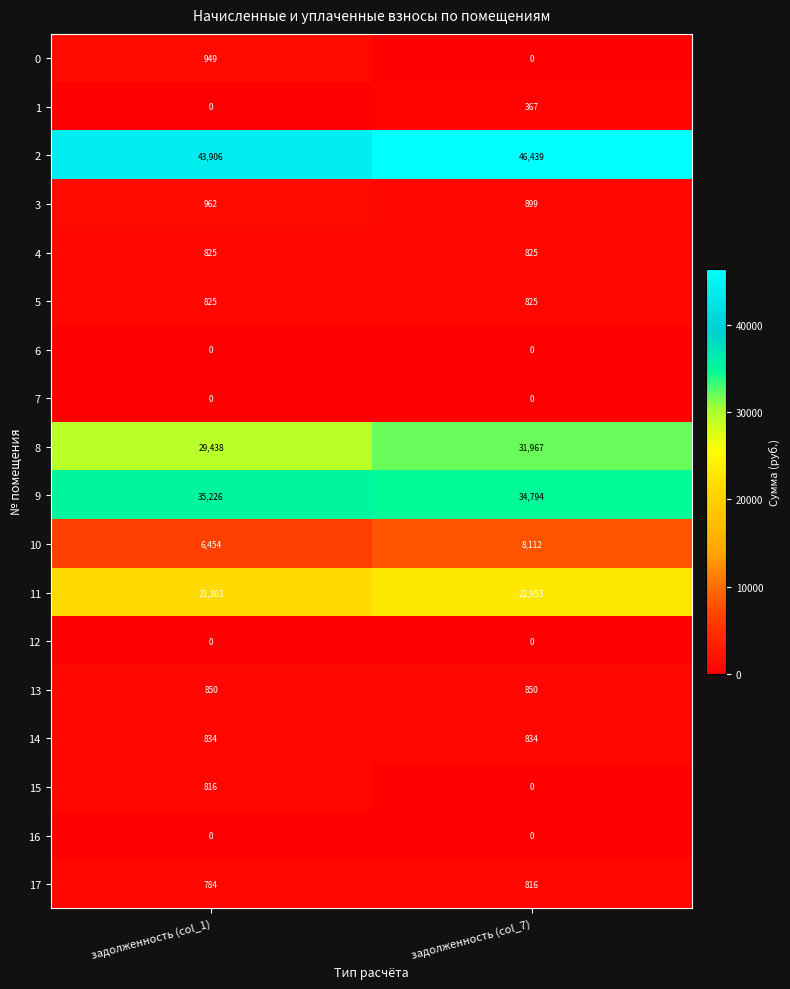

List the labels in order of 10 value, smallest first.

задолженность (col_1), задолженность (col_7)